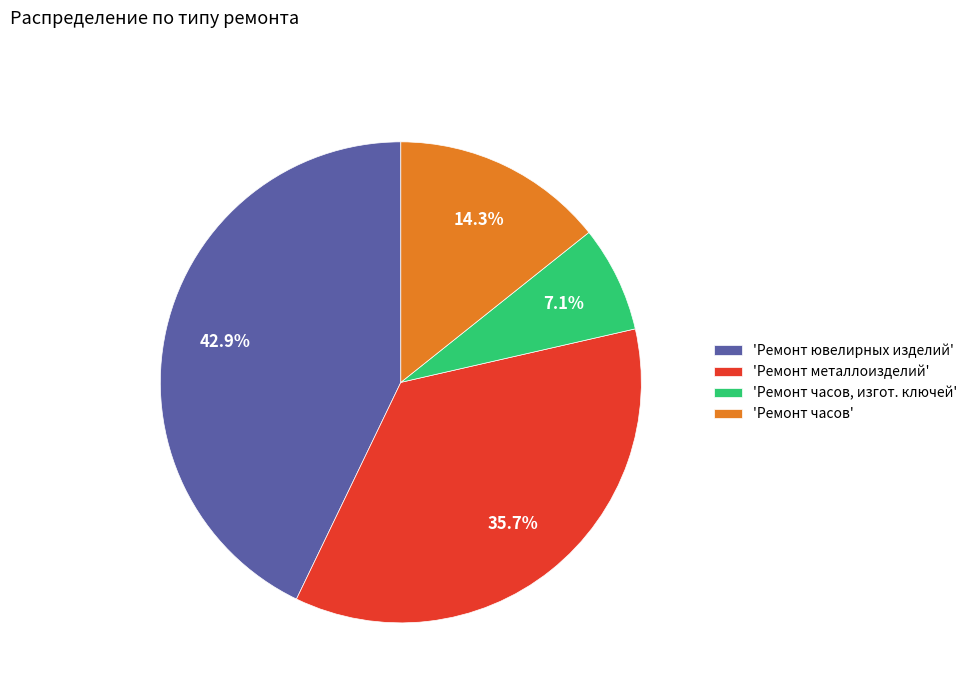

Which has a higher value, 'Ремонт ювелирных изделий' or 'Ремонт часов, изгот. ключей'?

'Ремонт ювелирных изделий'